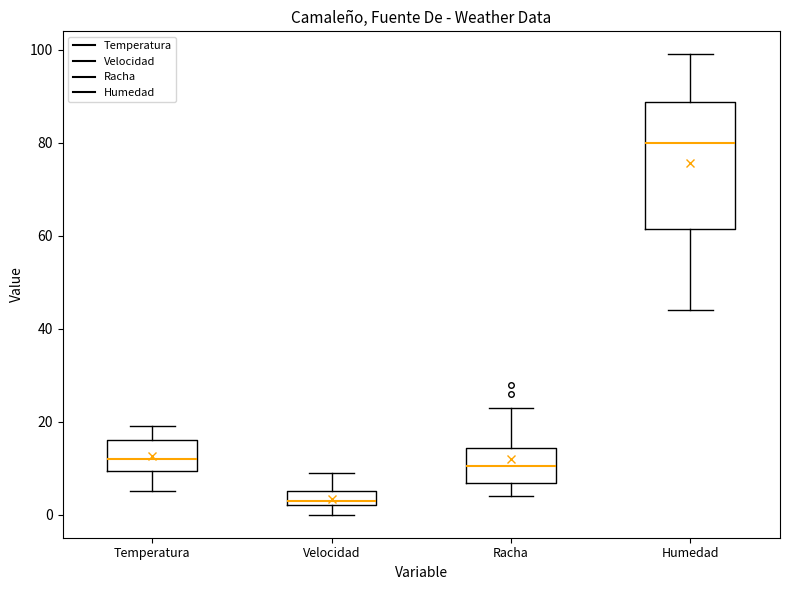

Which box has the highest median line?

Humedad